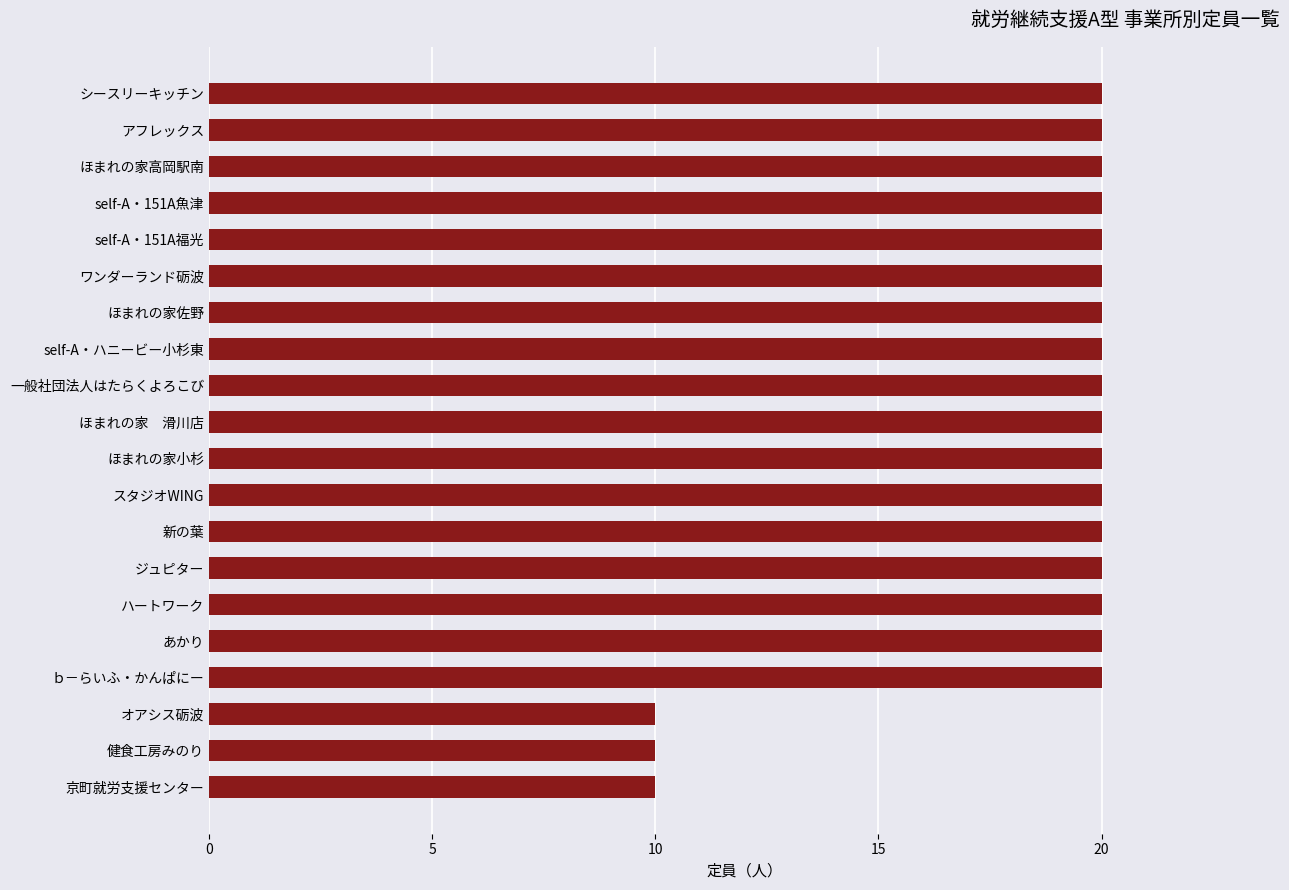

What is the difference between the maximum and second lowest values?

10